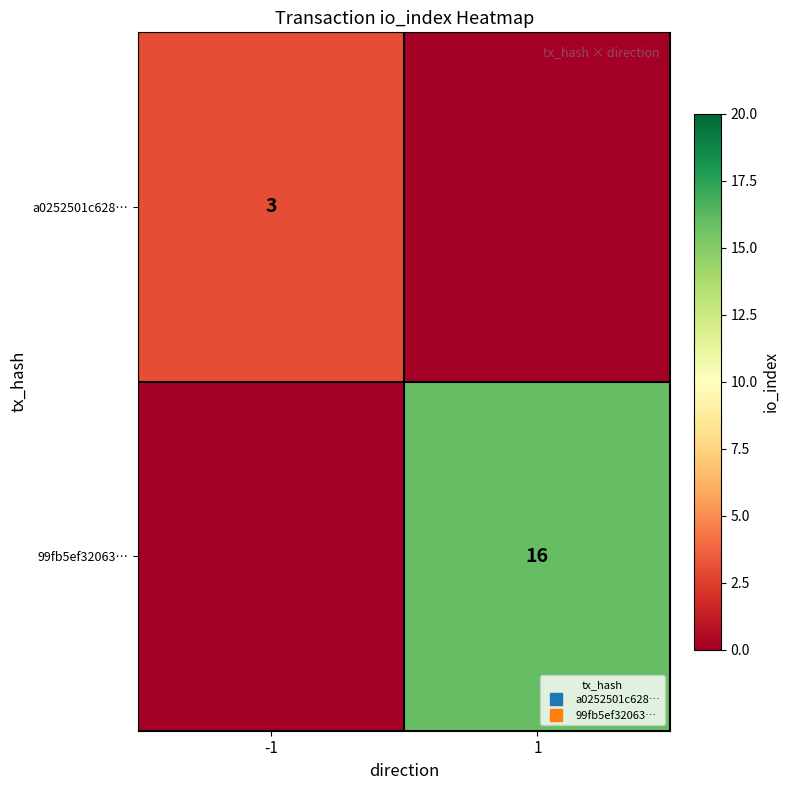

What value does the 99fb5ef32063… series have at 1?

16